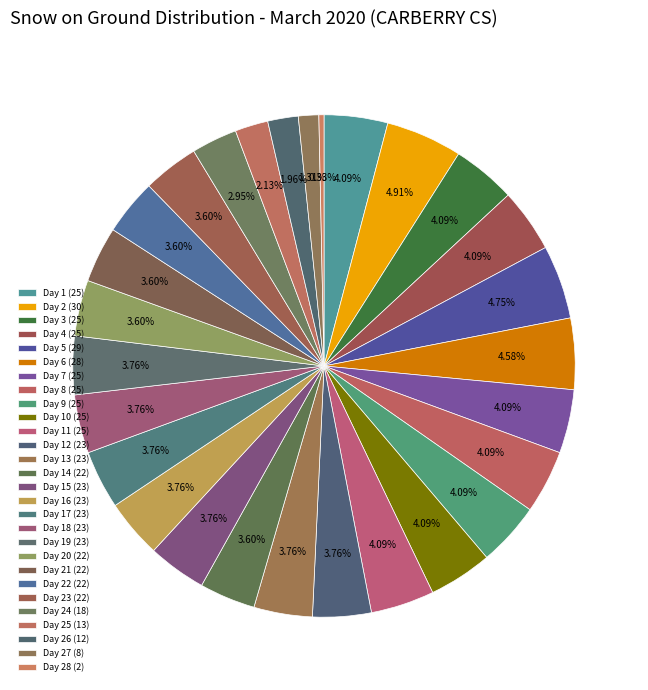

How many slices are in this pie chart?

28